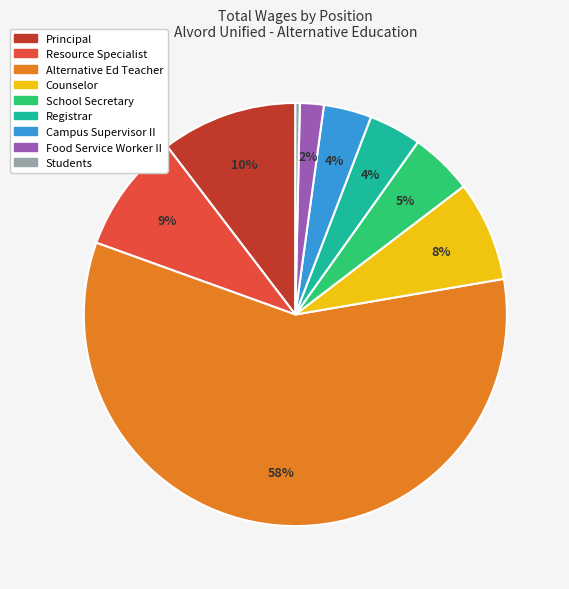

To the nearest percent, what is the difference between the Registrar and School Secretary slice percentages?

1%